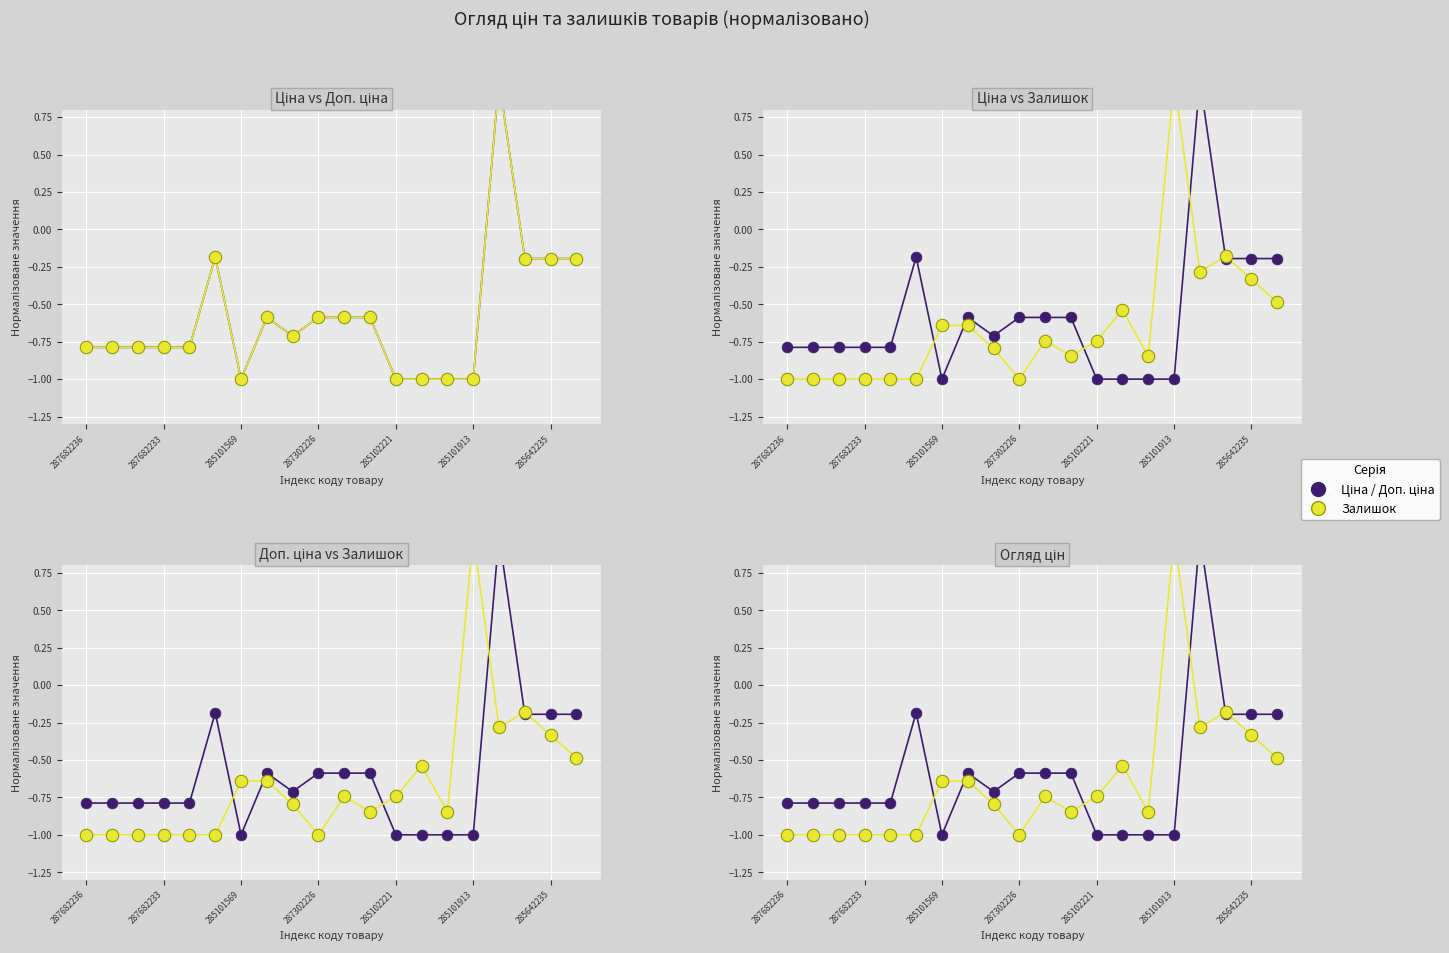

Which series has the widest spread of Y values?

Ціна